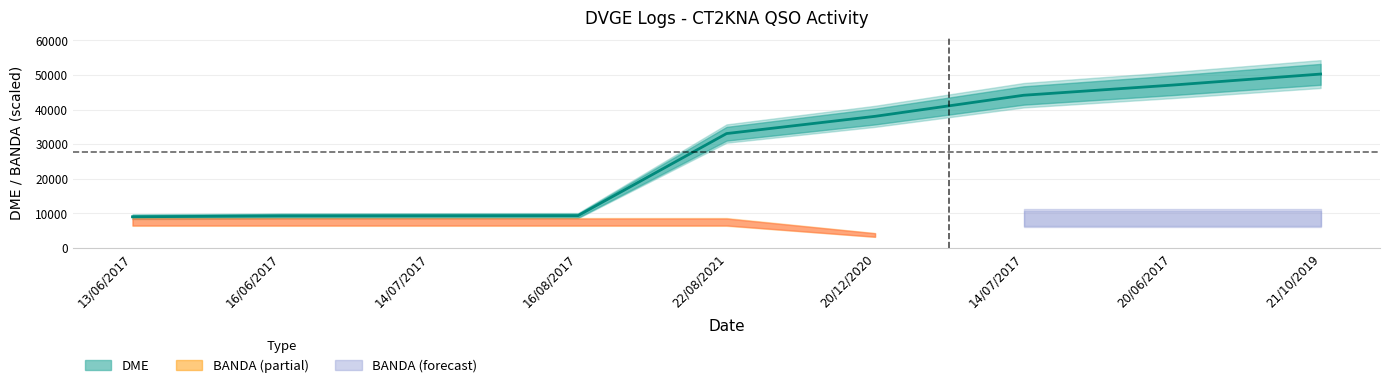

What is the value of the 1st point from the left?

9020